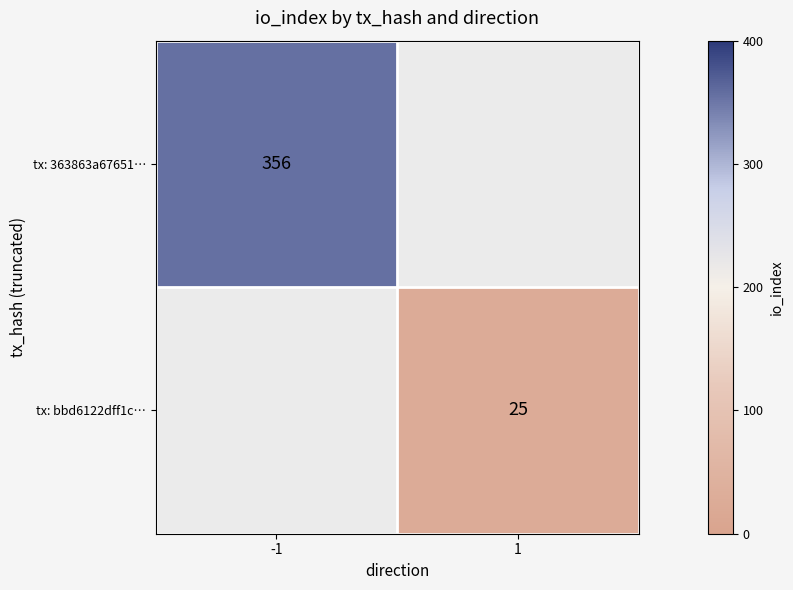

What is the minimum value shown in the chart?

25.0